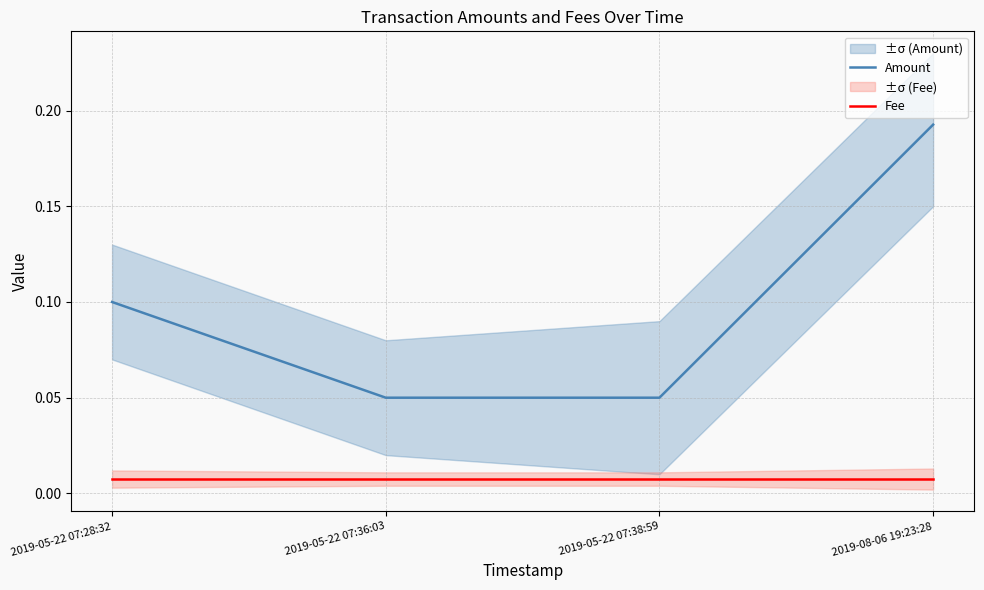

Reading left to right, what are all the values shown in this chart?

Amount: 2019-05-22 07:28:32=0.1	2019-05-22 07:36:03=0.1	2019-05-22 07:38:59=0.1	2019-08-06 19:23:28=0.2
Fee: 2019-05-22 07:28:32=0.0	2019-05-22 07:36:03=0.0	2019-05-22 07:38:59=0.0	2019-08-06 19:23:28=0.0